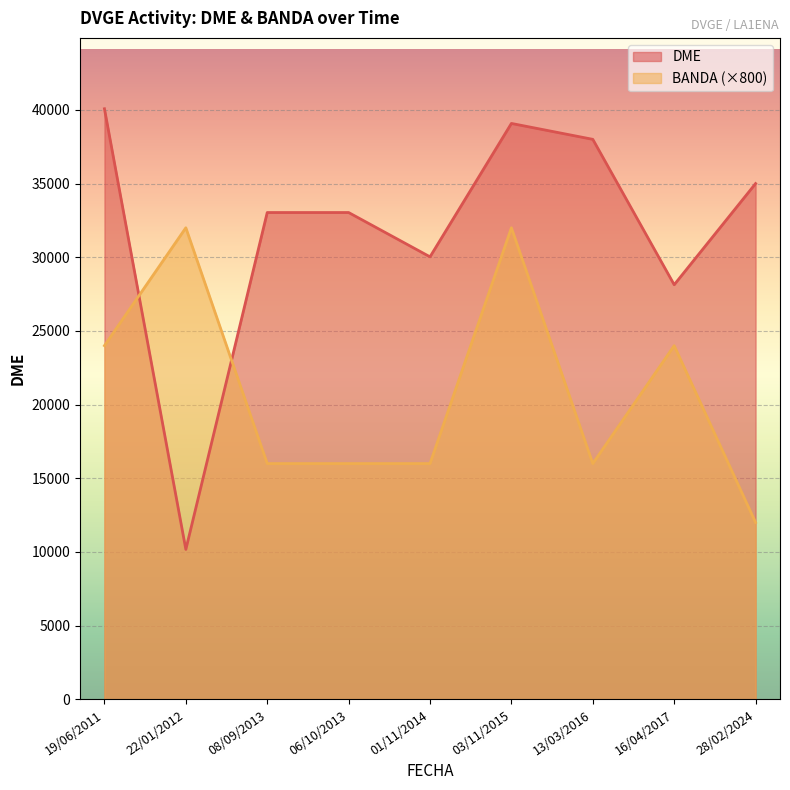

The BANDA series shows 30 at 16/04/2017. True or false?

True